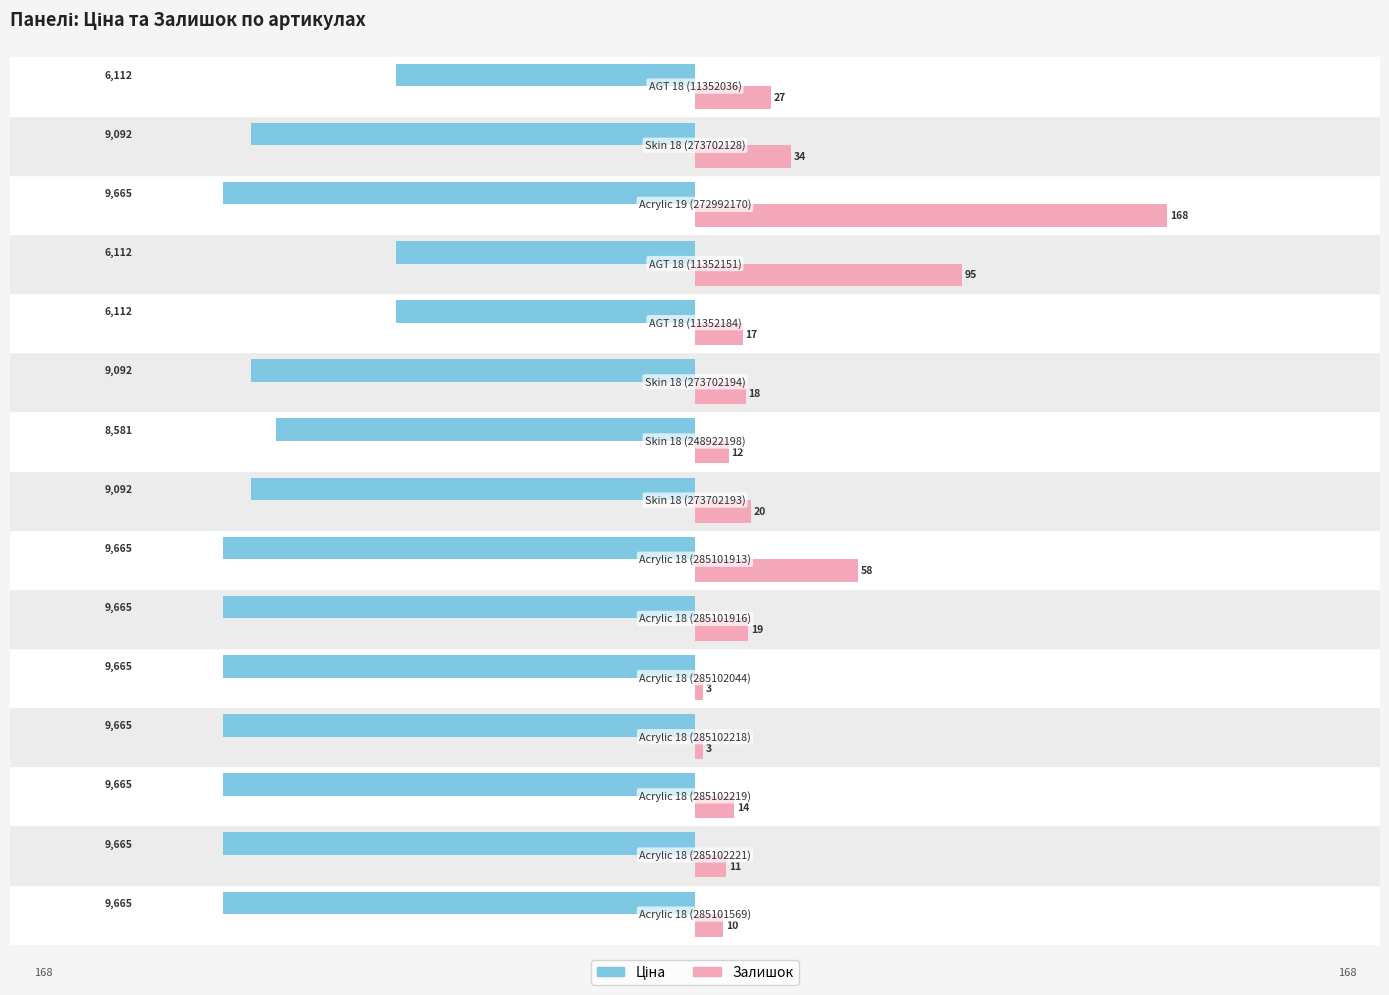

Which series has the widest spread of values?

Залишок